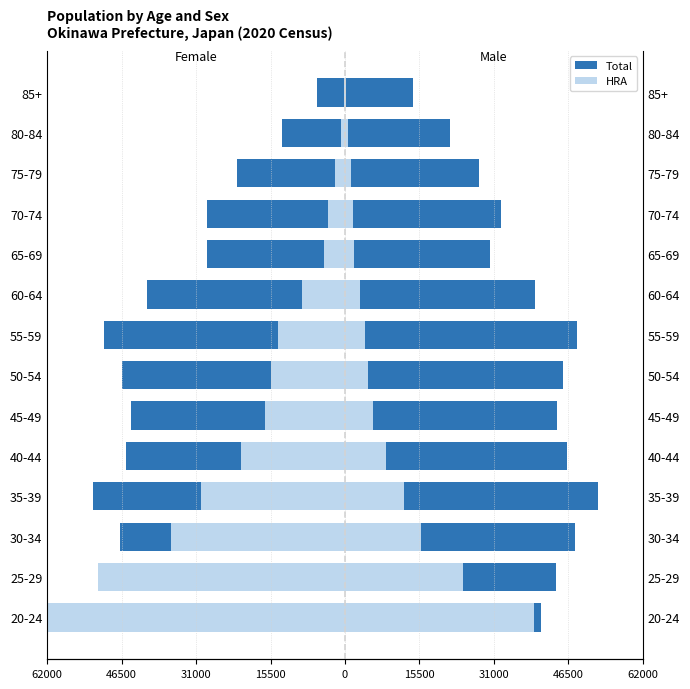

At 46500, list the series in order from largest to smallest.

Total (Male), HRA (Male), Total (Female), HRA (Female)